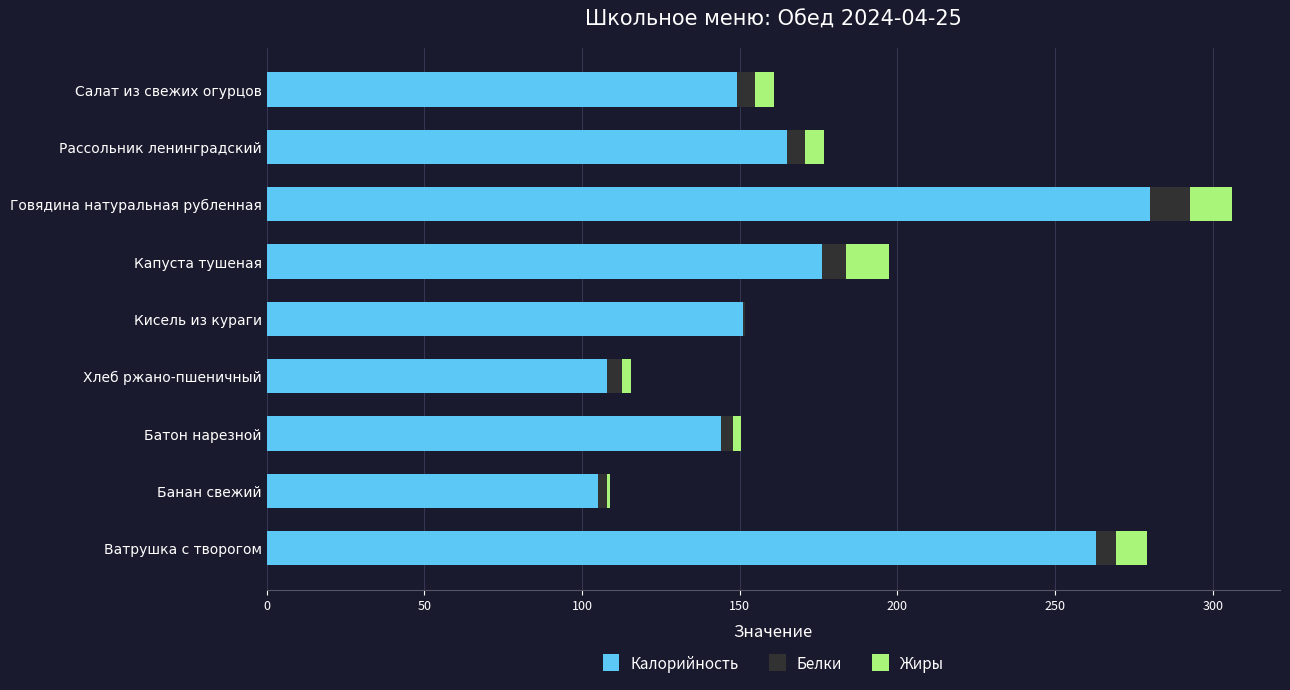

Is it true that Калорийность equals 149.0 at Салат из свежих огурцов?

True